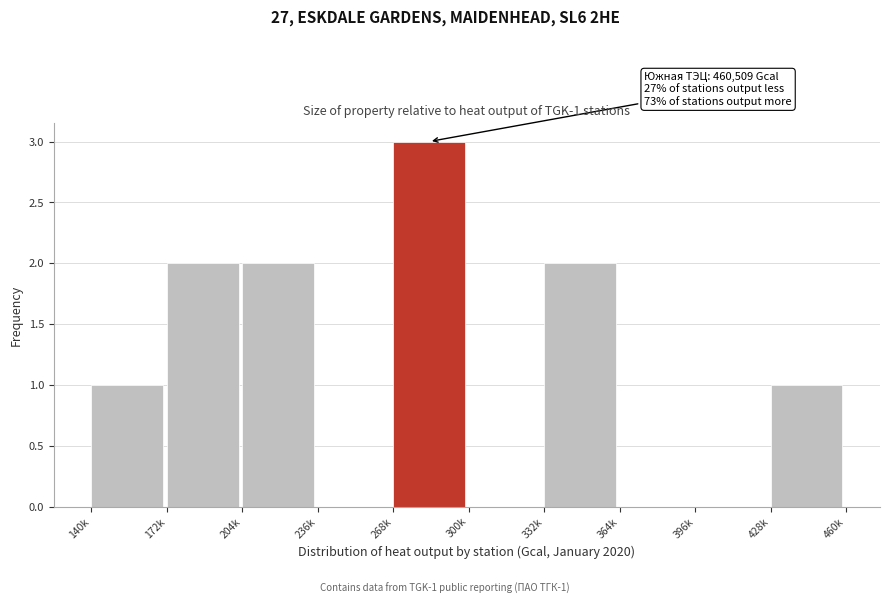

Reading right to left, what are all the values shown in this chart?

428k=1	396k=0	364k=0	332k=2	300k=0	268k=3	236k=0	204k=2	172k=2	140k=1